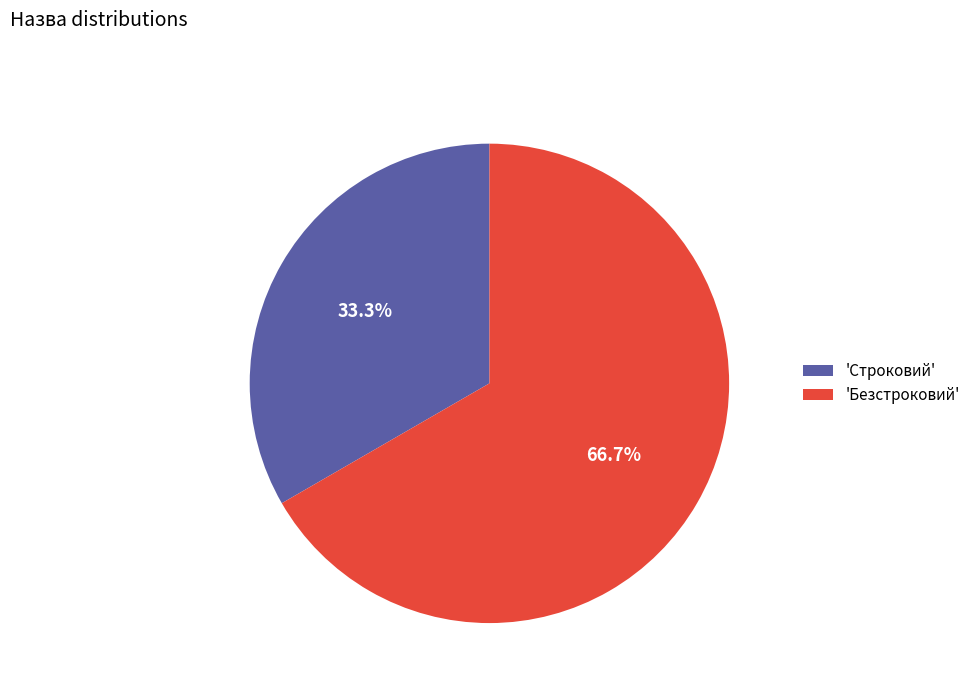

Is 'Строковий' the majority of the pie?

No